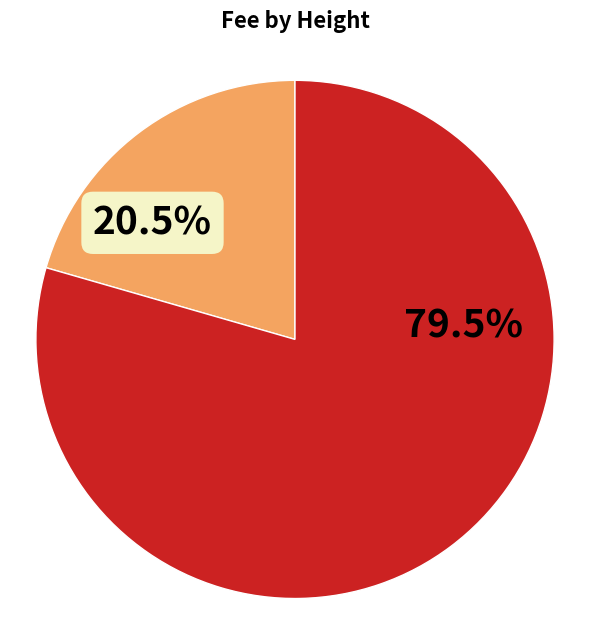

Is there any slice that represents more than half of the pie?

Yes